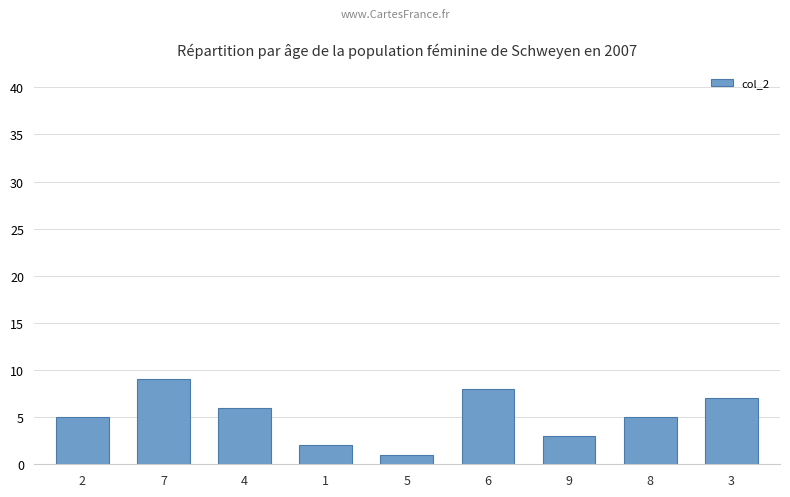

The chart shows a value of 11 at 6. True or false?

False